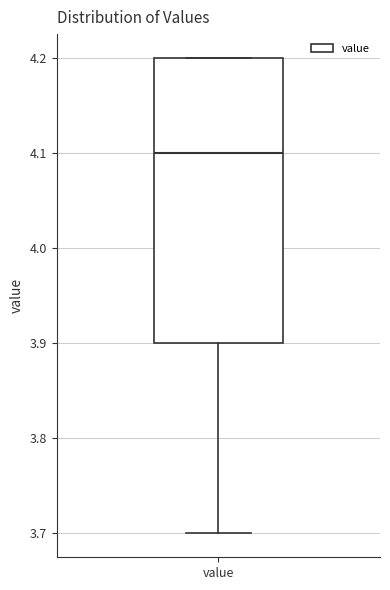

Where is the lower edge of the box for value on the y-axis? The values are not printed on the chart, so give them approximately, as read against the axis.

3.9